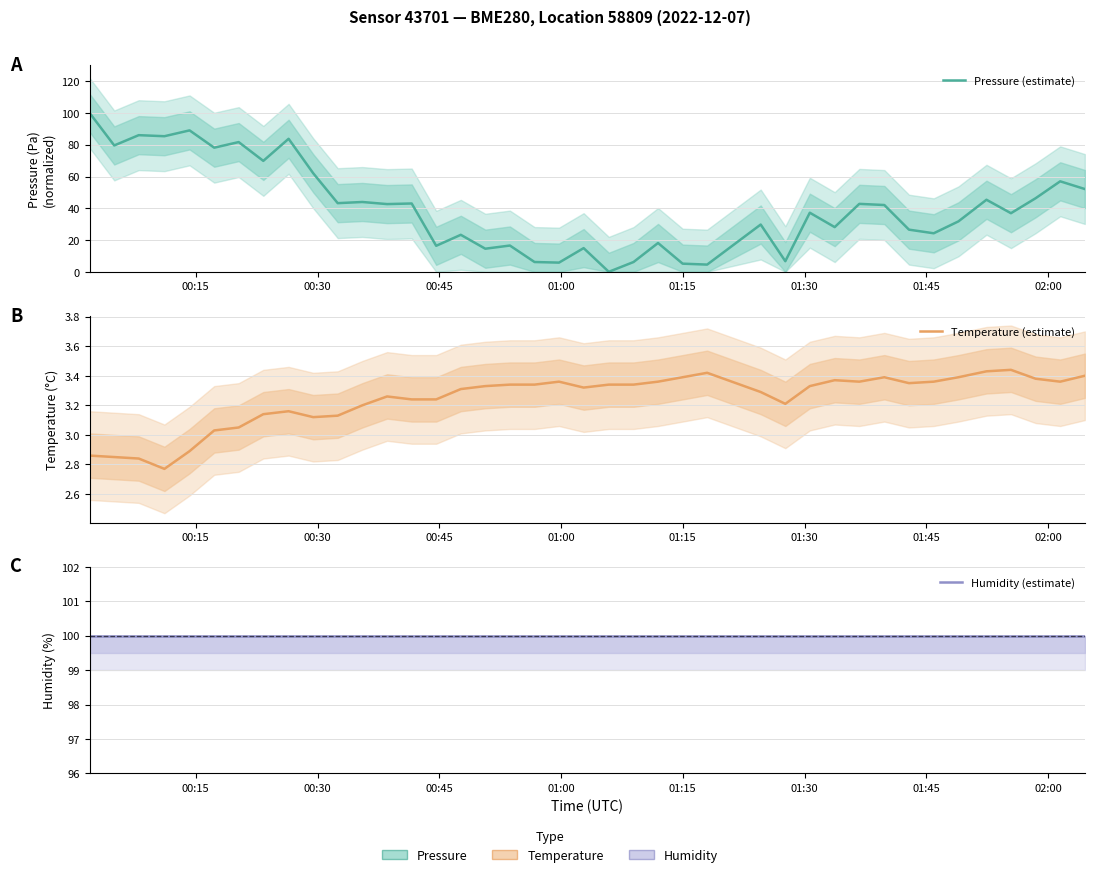

What is the difference between the maximum and second lowest values in the Pressure (estimate) series?

95.5